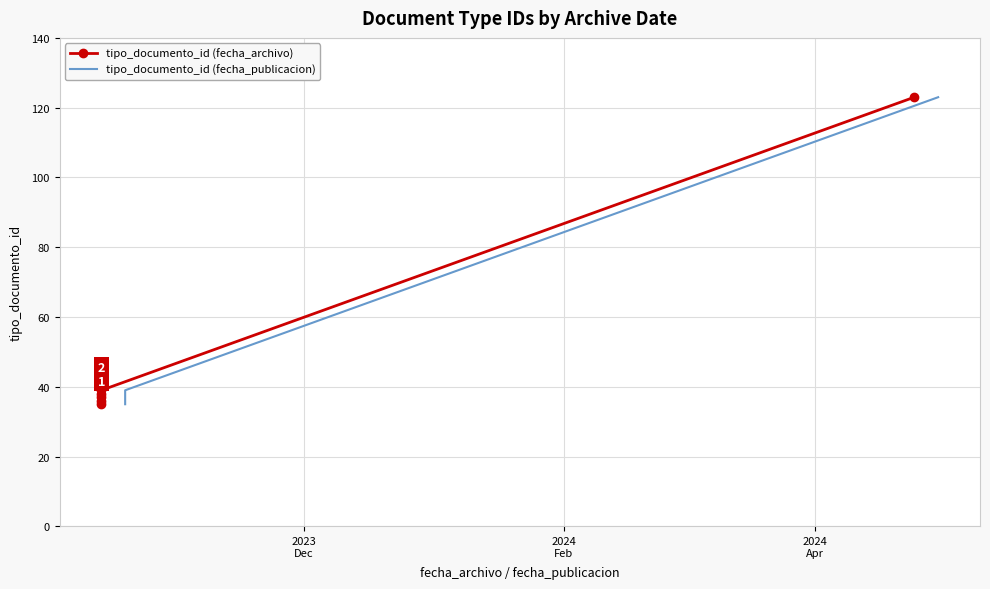

What are all the series names shown in the legend?

tipo_documento_id (fecha_archivo), tipo_documento_id (fecha_publicacion)